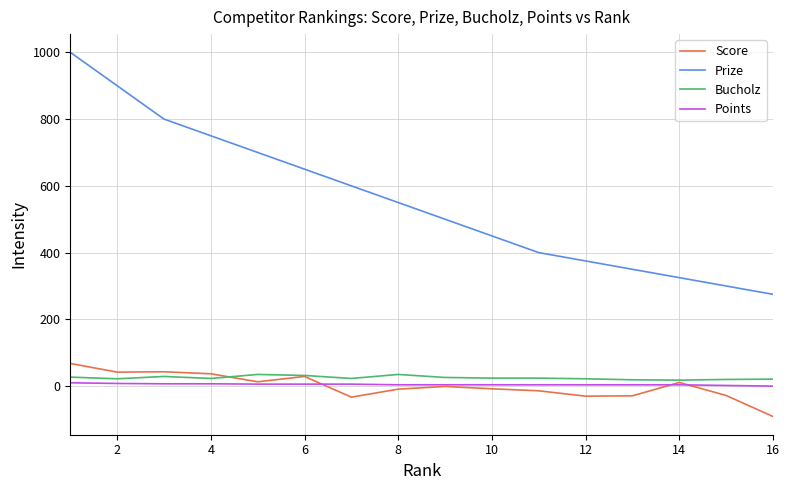

Is this an area chart (filled region under the line)?

No